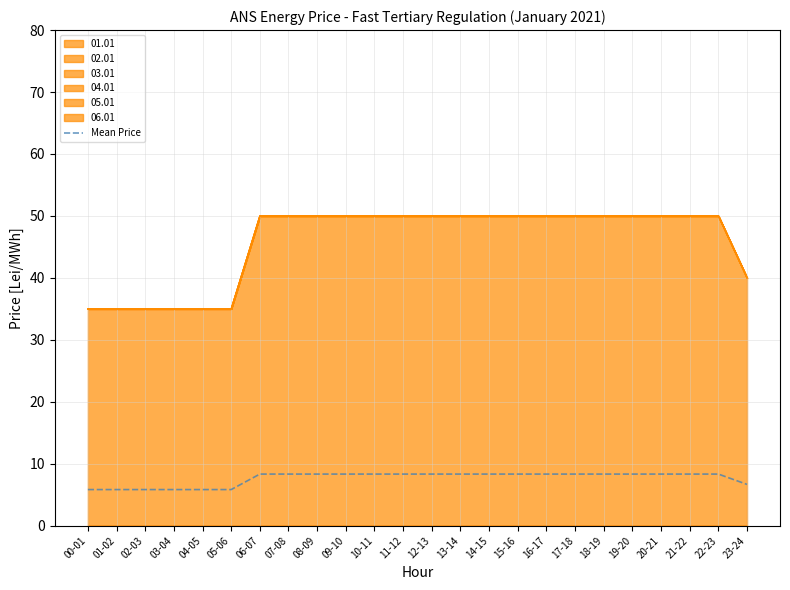

At which category does the chart reach its peak across all series?

06-07